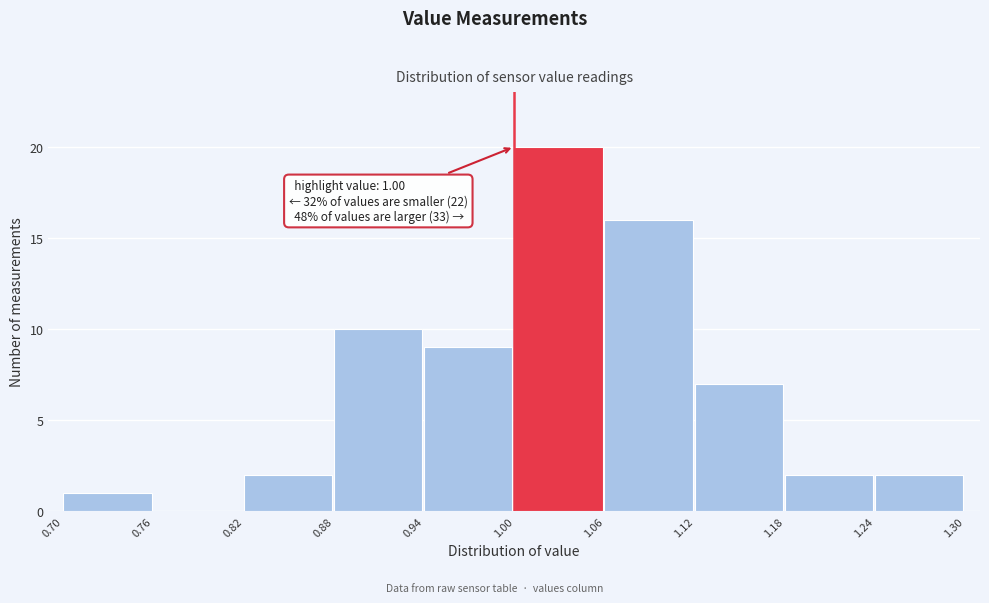

Which range on the x-axis has the tallest bar?

1.00 to 1.06